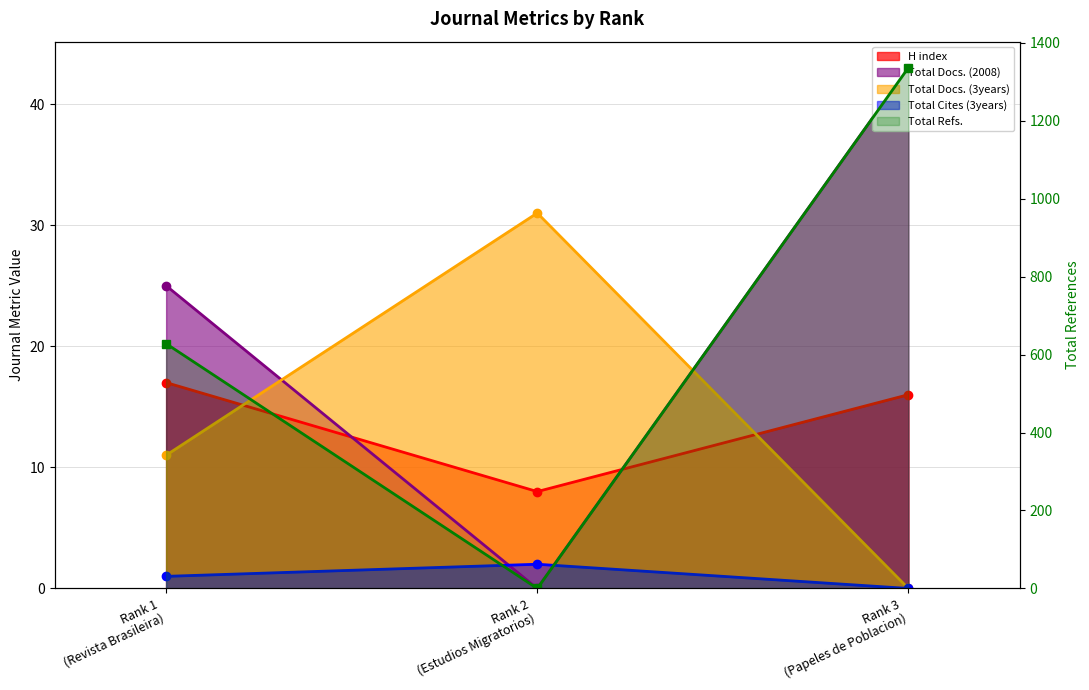

Does the chart display data point markers on the line(s)?

Yes